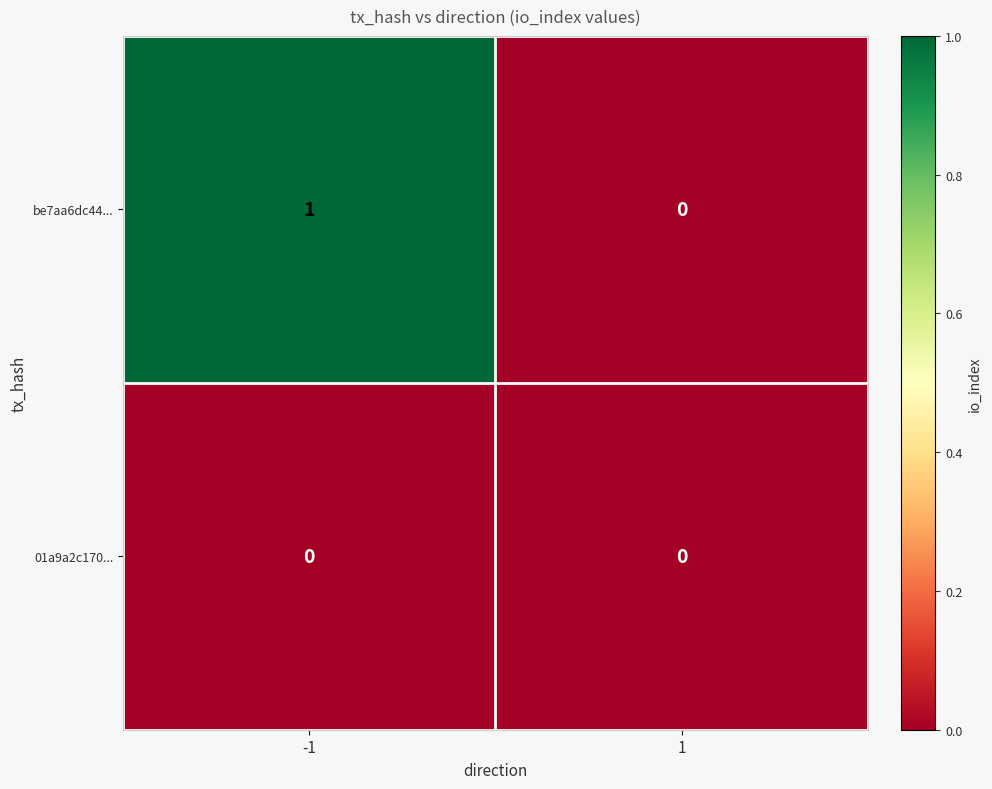

Rank the categories by be7aa6dc44... value from lowest to highest.

1, -1